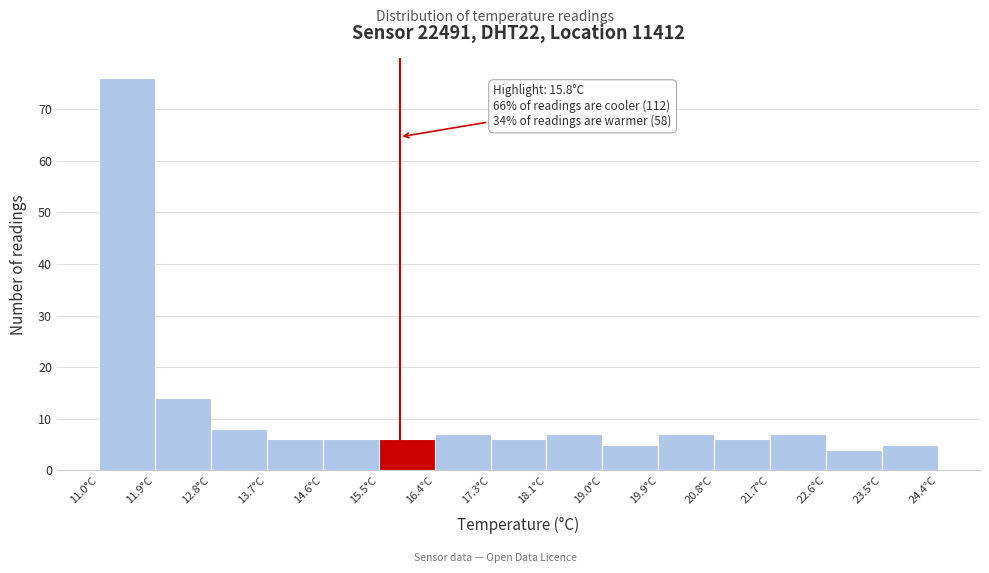

Over which range of the x-axis is the bar tallest?

11.0 to 11.9